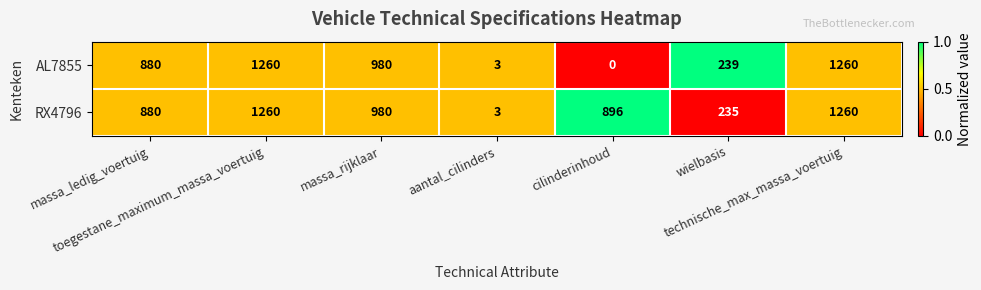

How many distinct data groups are displayed?

2